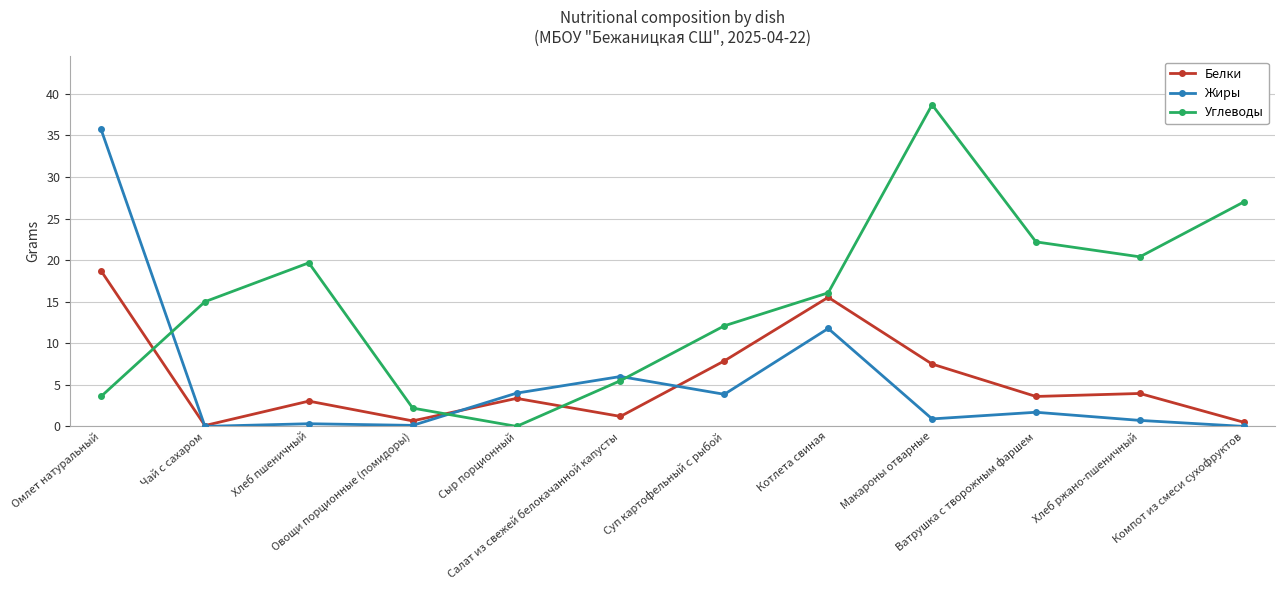

How many lines are shown in the chart?

3